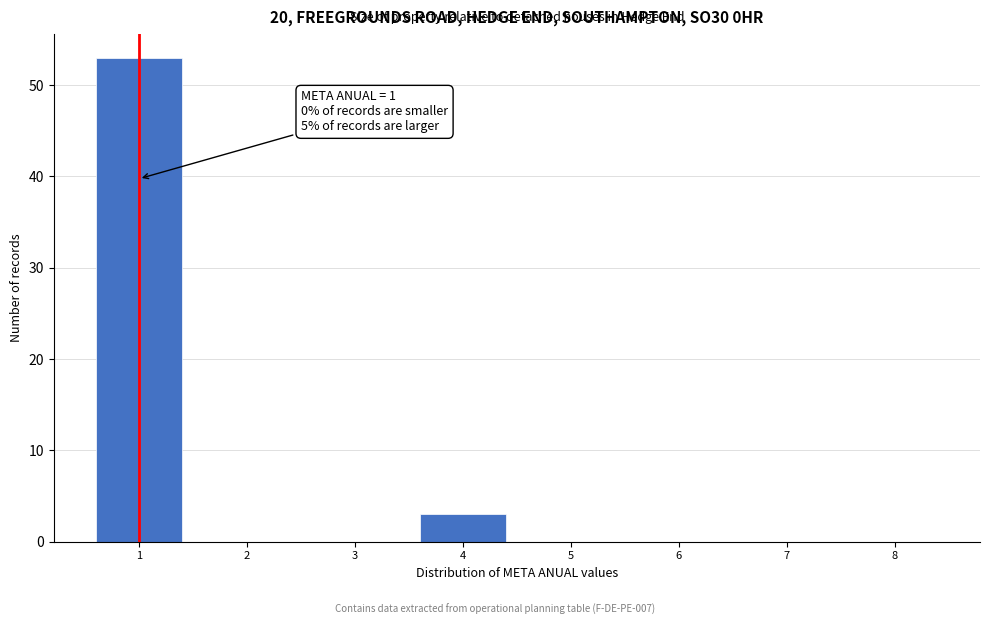

Which range on the x-axis has the tallest bar?

0.5 to 1.5